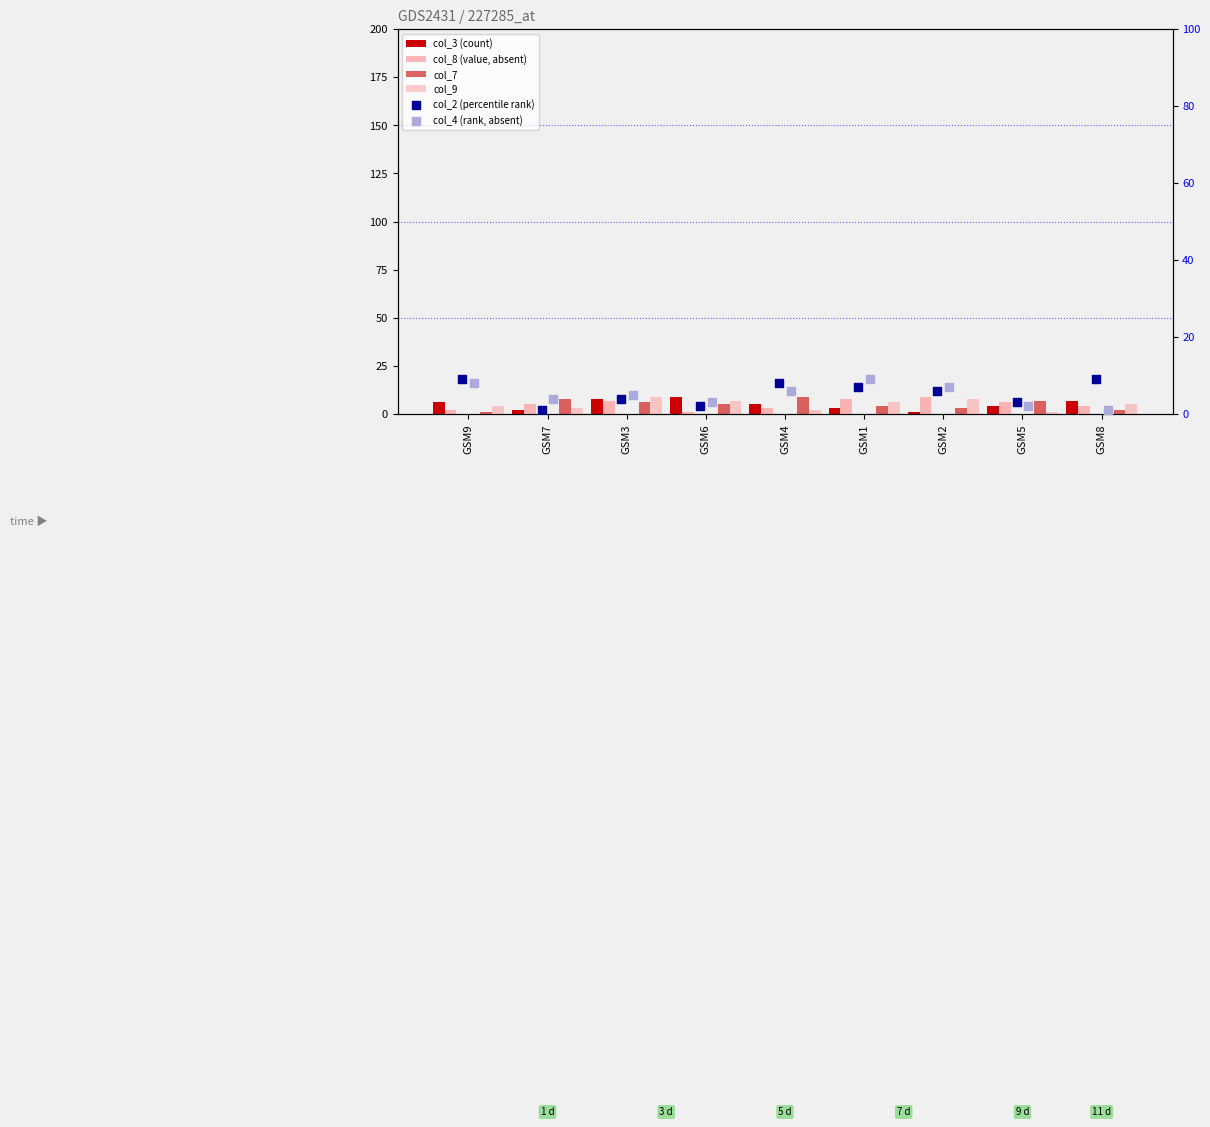

At how many categories does at least one series exceed 8?

7